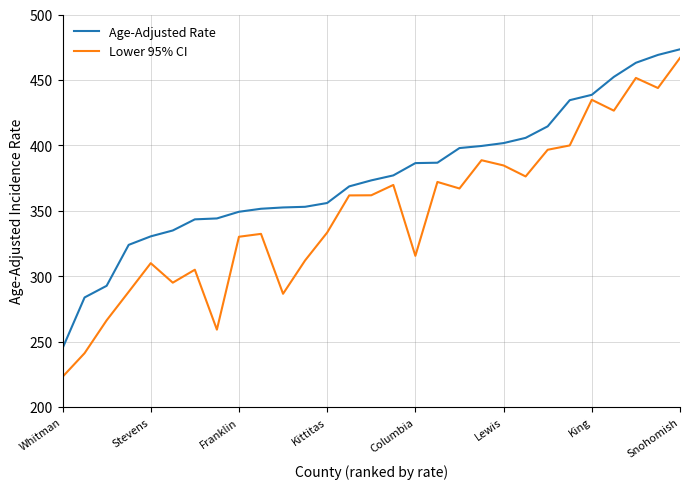

Which series has the largest total across all categories?

Age-Adjusted Rate